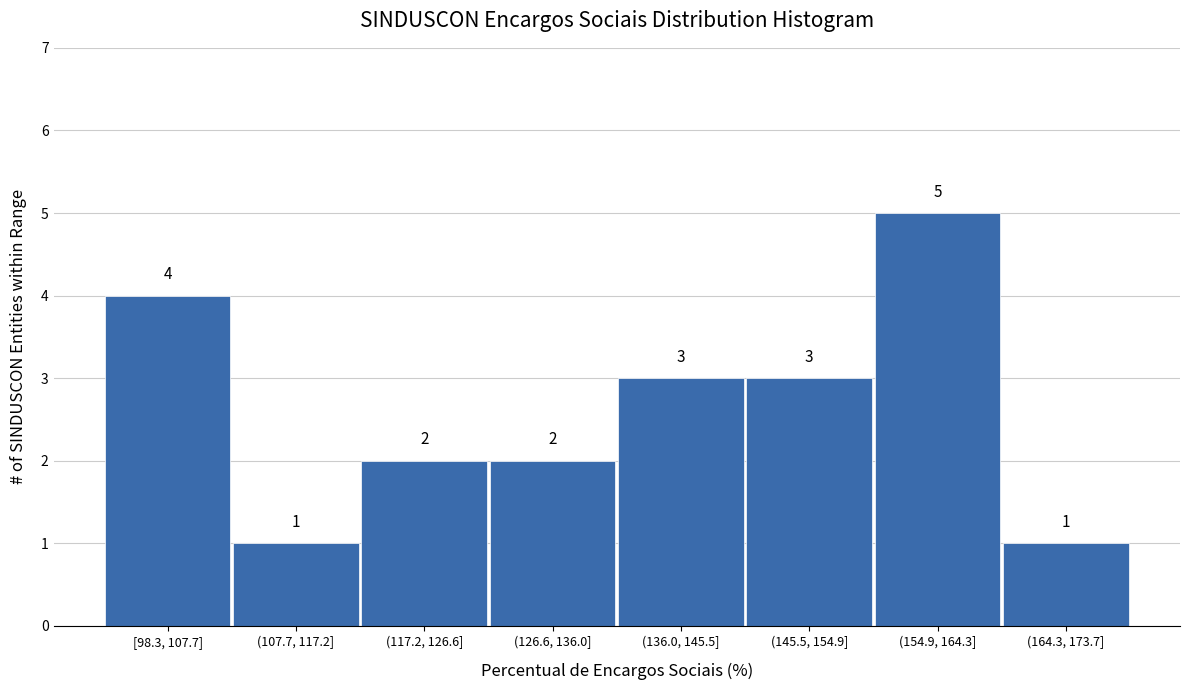

Reading right to left, transcribe all the data shown in this chart.

(164.3, 173.7]=1	(154.9, 164.3]=5	(145.5, 154.9]=3	(136.0, 145.5]=3	(126.6, 136.0]=2	(117.2, 126.6]=2	(107.7, 117.2]=1	[98.3, 107.7]=4